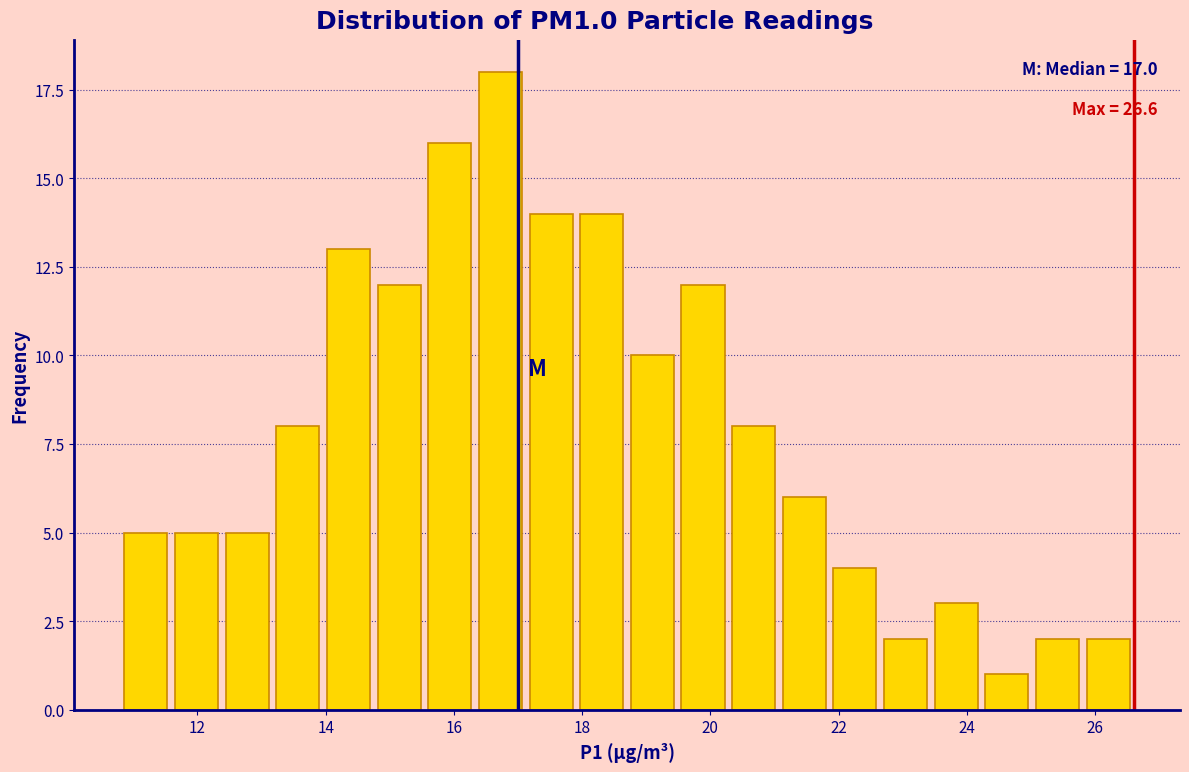

Around what value on the x-axis is the tallest bar? Give the approximate position of its centre, as read against the axis.

16.8